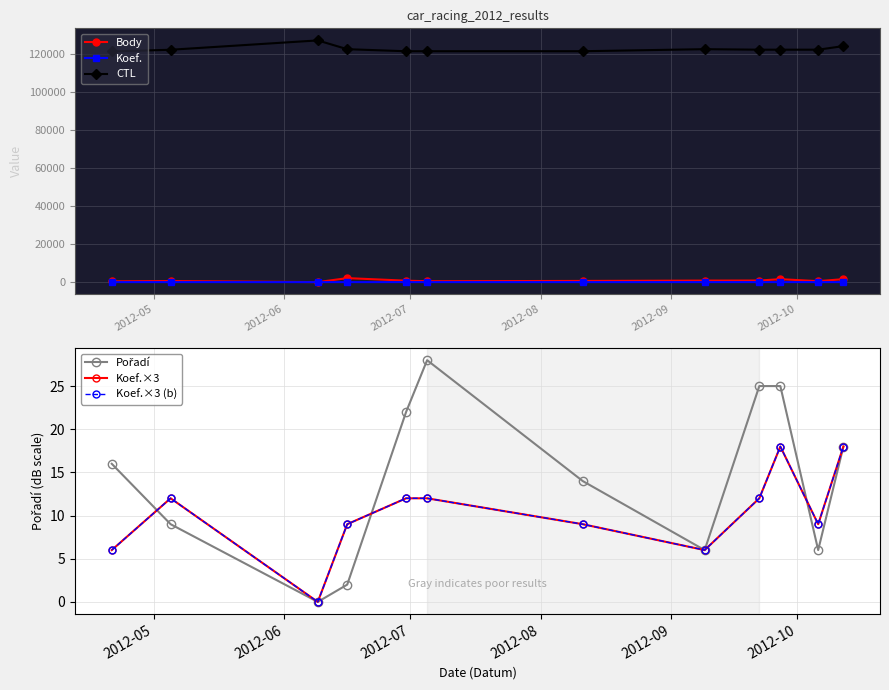

How many categories are shown in the chart?

12